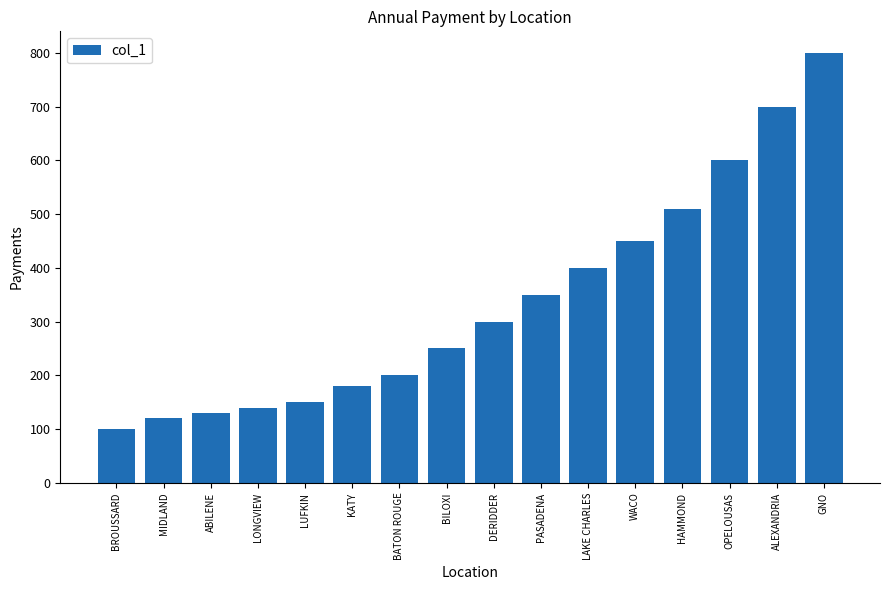

What is the value of the 3rd bar from the left?

130